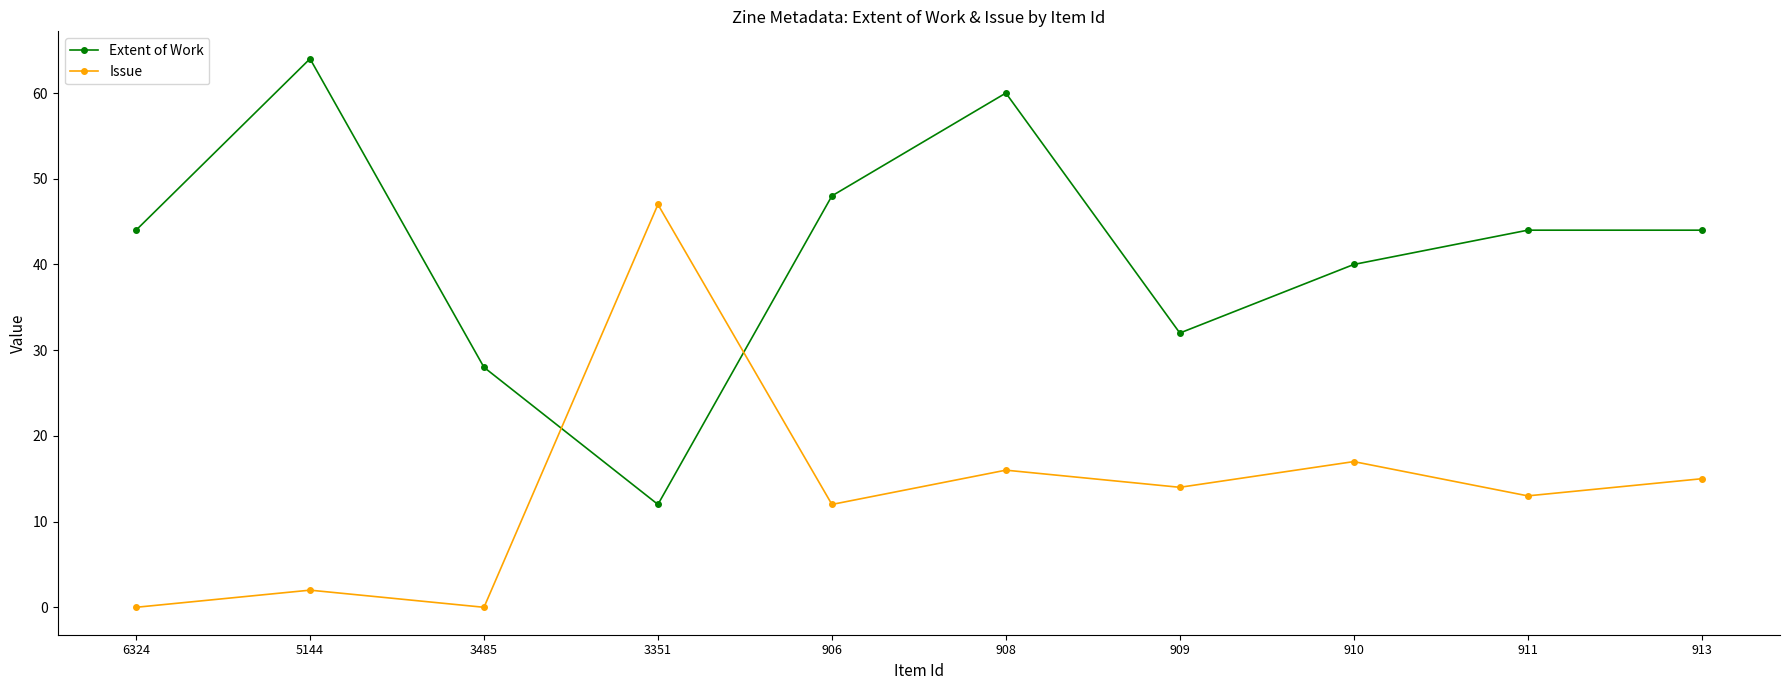

What is the difference between the second highest and minimum values in the Issue series?

17